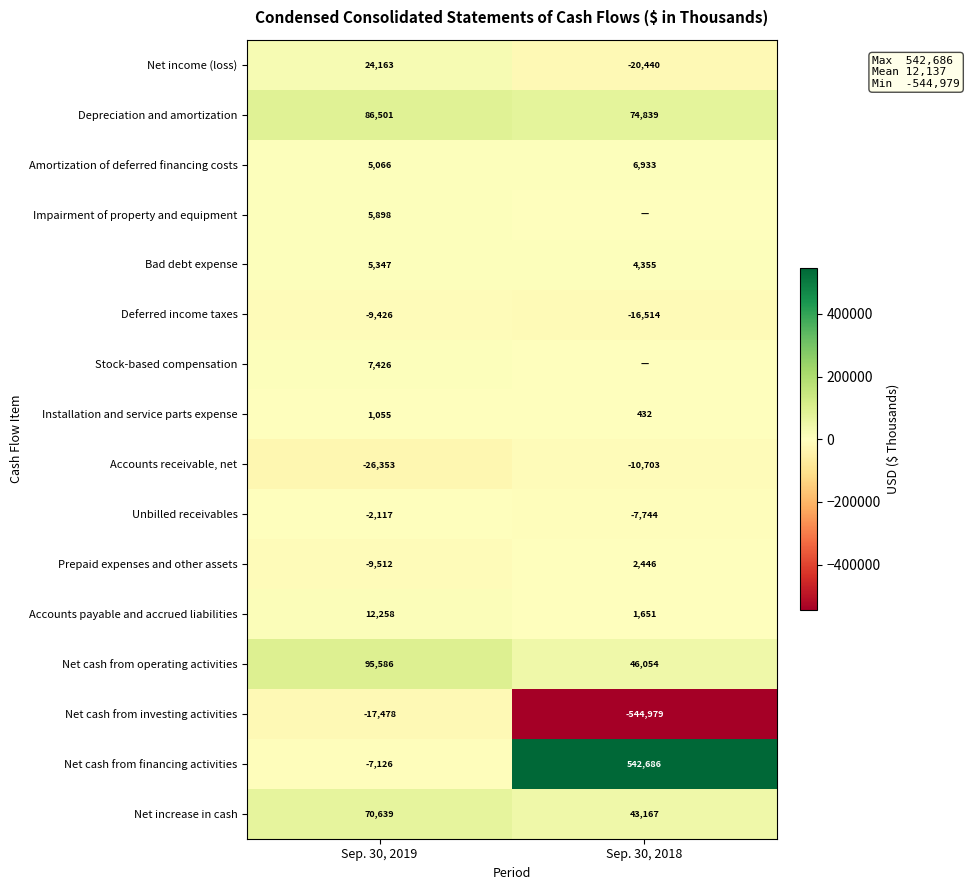

What is the average value of the Amortization of deferred financing costs series?

6000